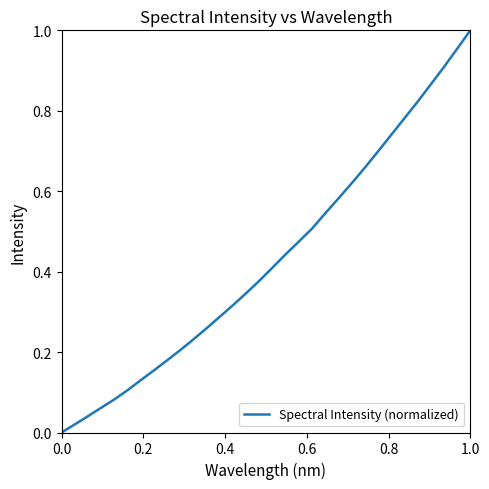

How many values exceed 0?

31